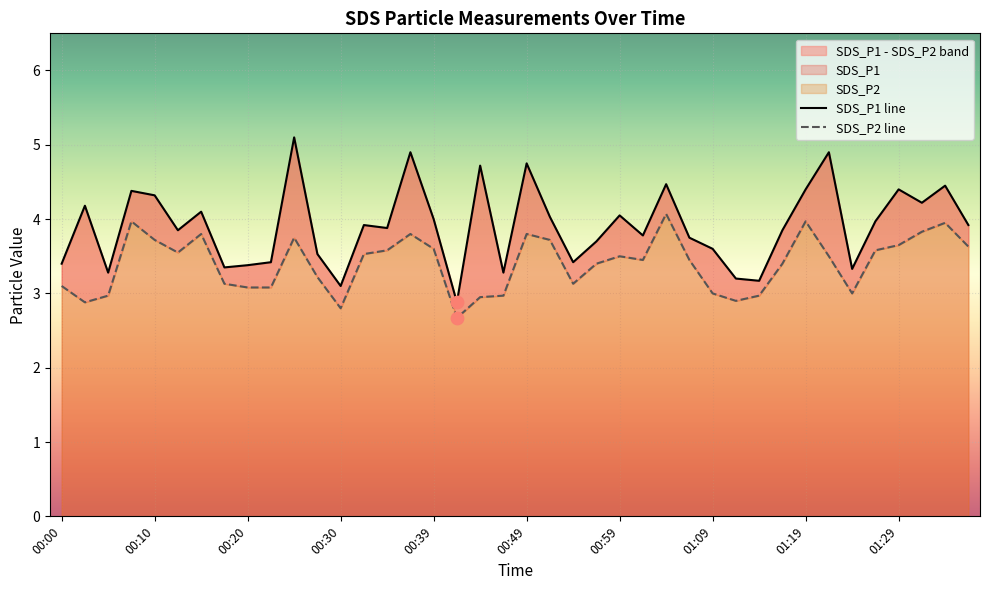

Which series contains the highest Y value?

SDS_P1